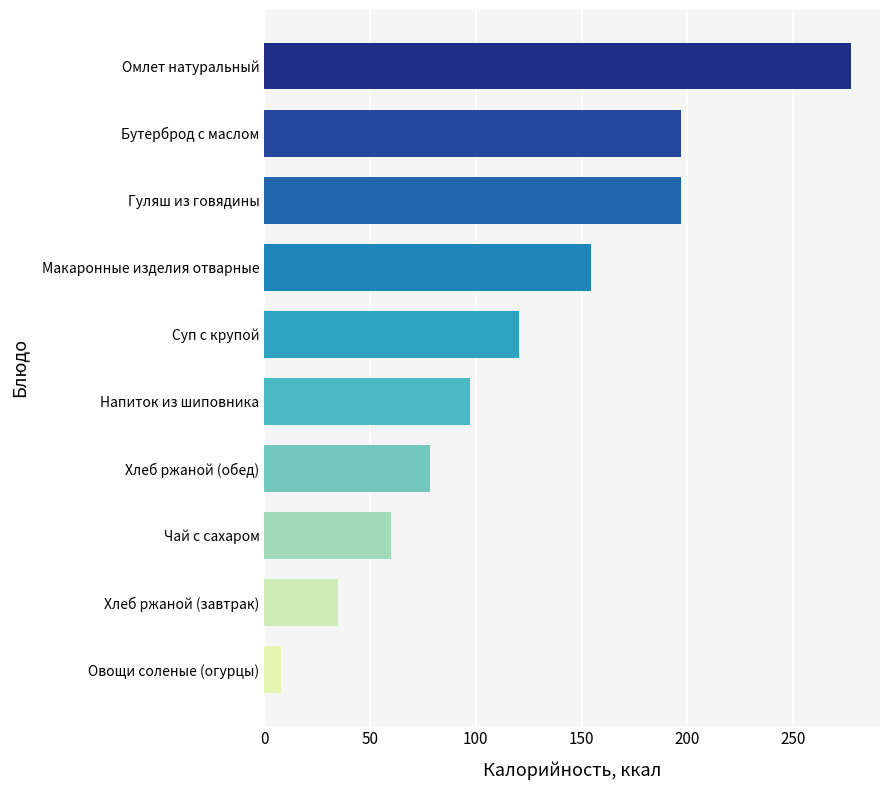

The value at Суп с крупой is 120.2. True or false?

True